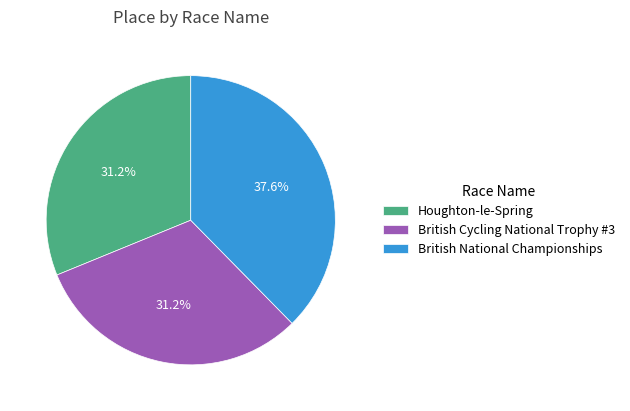

What percentage is the British Cycling National Trophy #3 slice, to the nearest percent?

31%